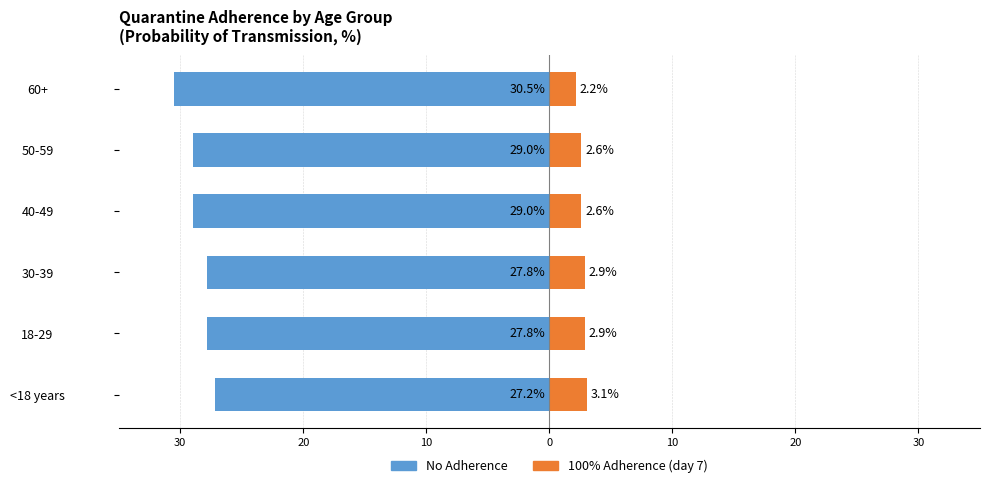

What are all the series names shown in the legend?

No Adherence, 100% Adherence (day 7)